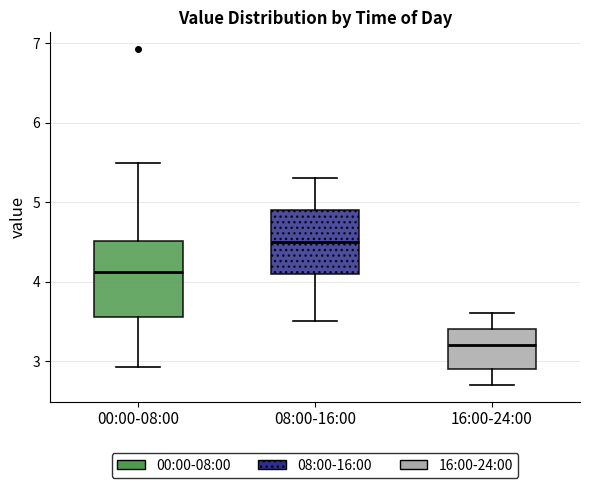

Reading left to right, read every box against the y-axis: the position of its median line, the range the box covers, and the ends of its whiskers. The values are not printed on the chart, so give them approximately, as read against the axis.

00:00-08:00: median 4.1, box 3.6 to 4.5, whiskers 2.9 to 5.5
08:00-16:00: median 4.5, box 4.1 to 4.9, whiskers 3.5 to 5.3
16:00-24:00: median 3.2, box 2.9 to 3.4, whiskers 2.7 to 3.6